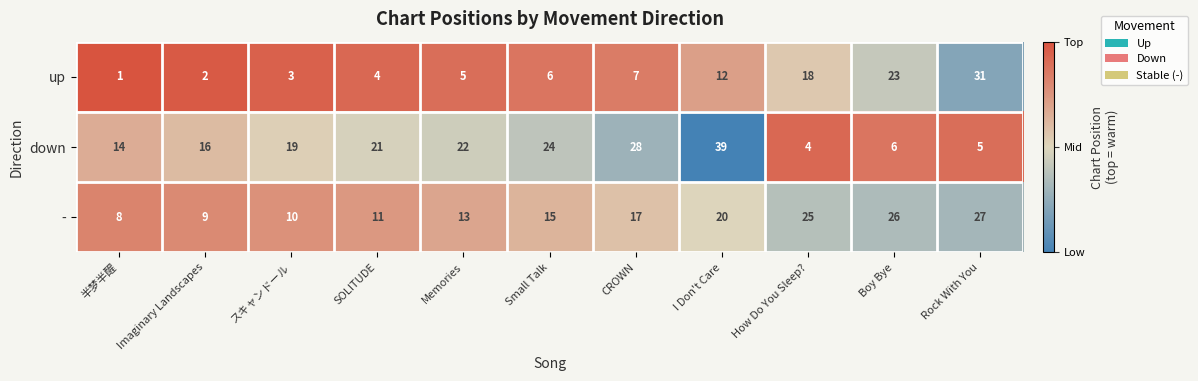

What is the difference between the second highest and minimum values in the - series?

18